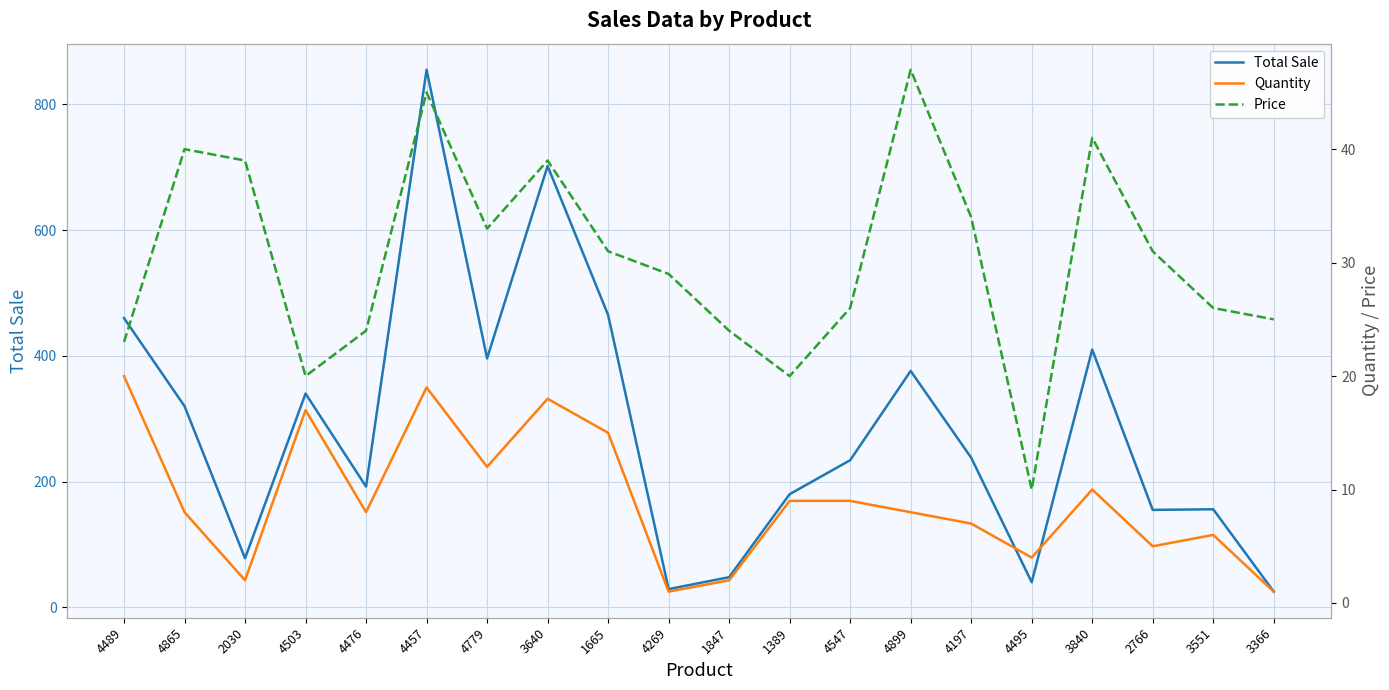

Which has a higher value, 1847 or 4503?

4503